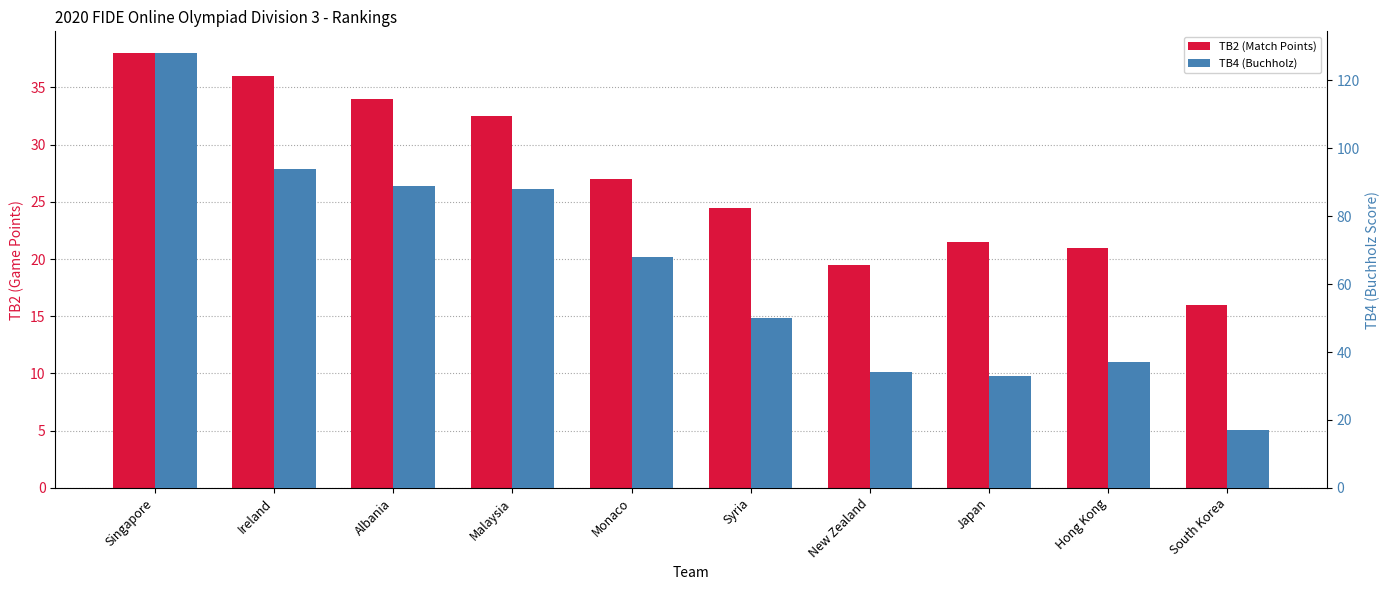

What is the greatest value displayed?

128.0